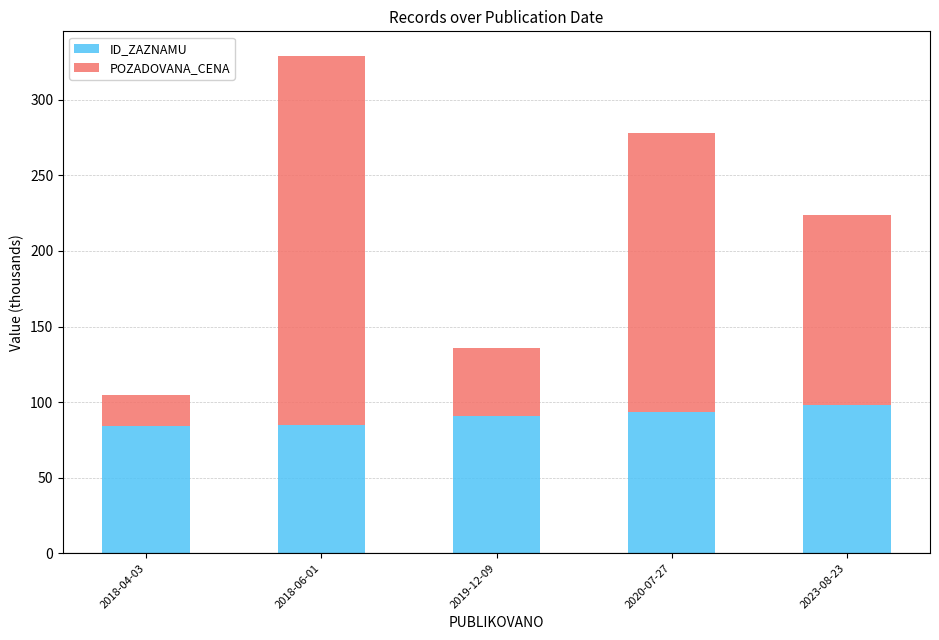

What is the difference between the maximum and minimum values in the ID_ZAZNAMU series?

14.0